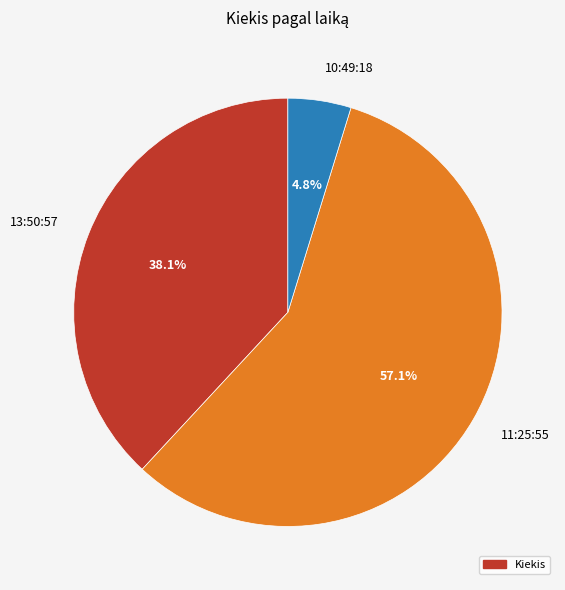

To the nearest percent, what percentage of the pie is 10:49:18?

5%